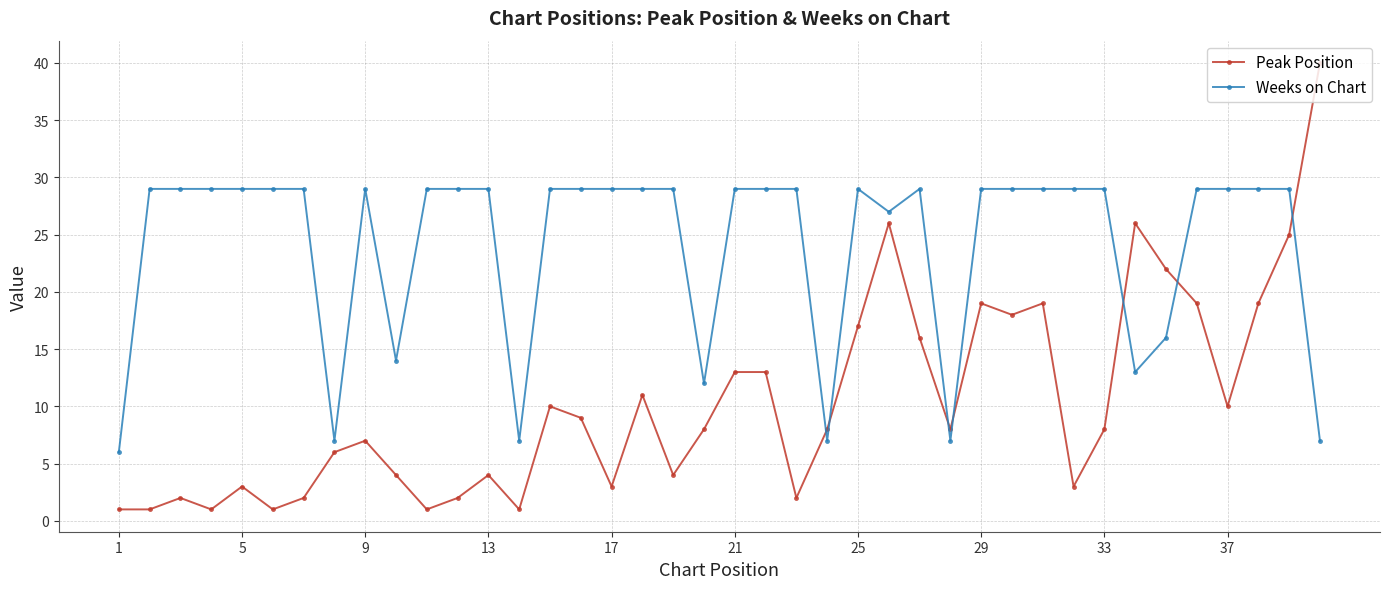

What is the maximum value shown in the chart?

40